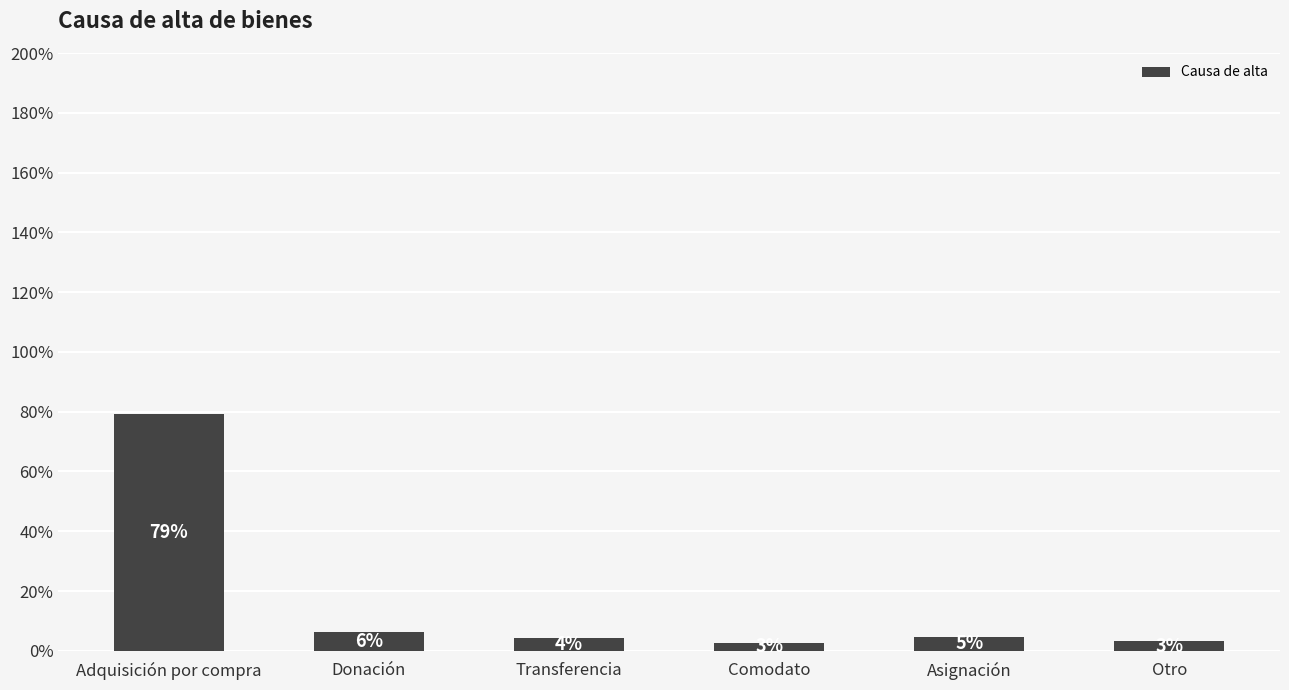

How many bars are there in total?

6